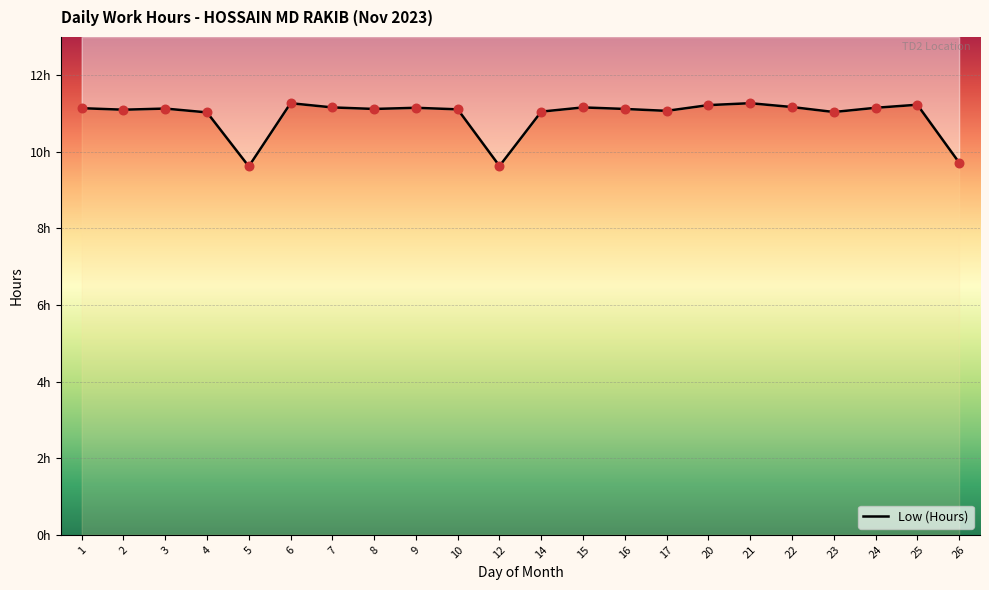

What is the ratio of the value at 5 to the value at 4?

0.9